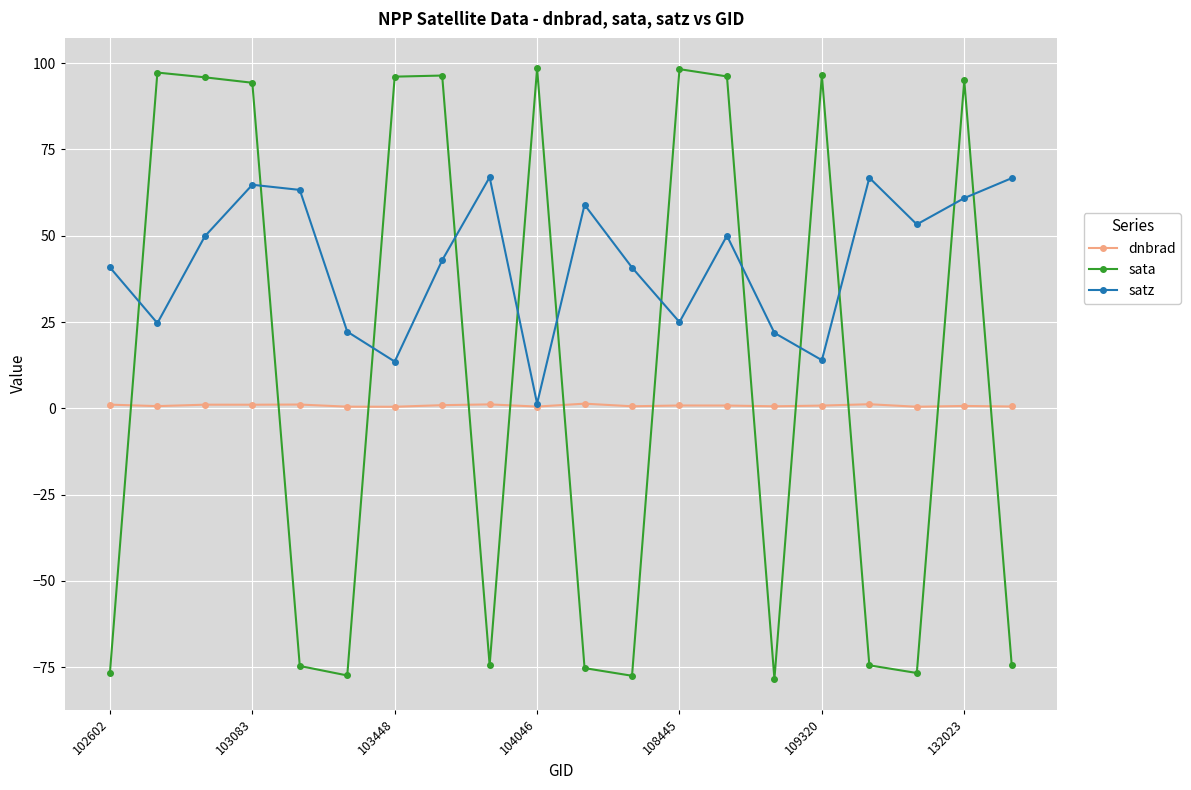

Which series ends up on top after the final intersection of satz and sata?

satz